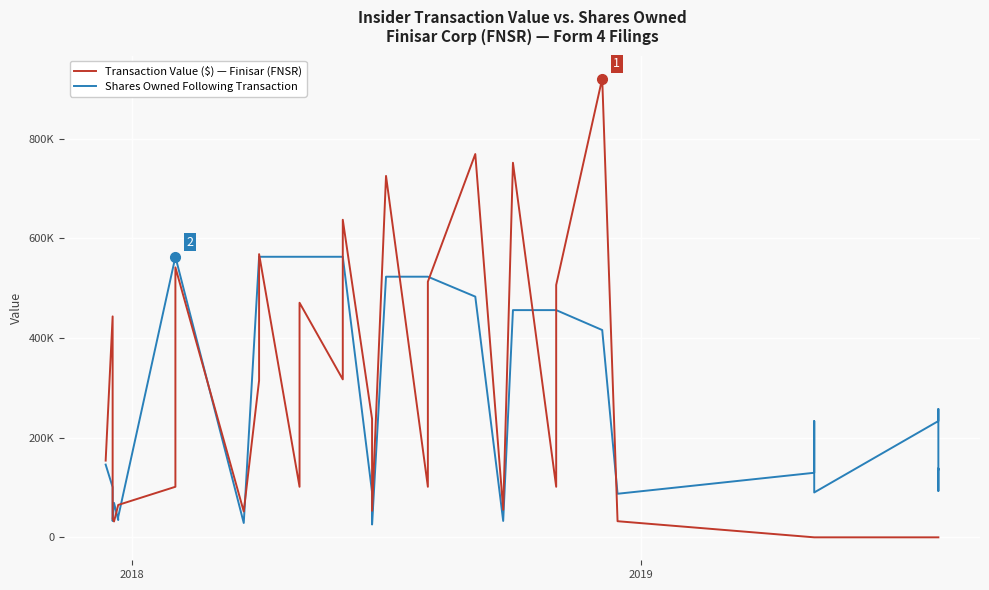

Reading right to left, what are all the values shown in this chart?

Shares Owned Following Transaction: 136293	138299	93221	257564	257265	233471	90084	233393	226054	129616	87487	416171	456171	456171	456171	32920	483258	523258	523258	523258	25784	78549	90371	563258	563258	563258	563258	563258	563258	28784	563258	563258	41034	34784	69150	32785	100730	146053
Transaction Value ($): 0	0	0	0	0	0	0	0	0	0	32367	921144	506658	101499	752004	55308	769484	513264	101499	725564	53310	237704	237704	637547	317093	470946	101499	568514	315020	51900	541998	101502	65040	65040	31812	37478	443554	154031